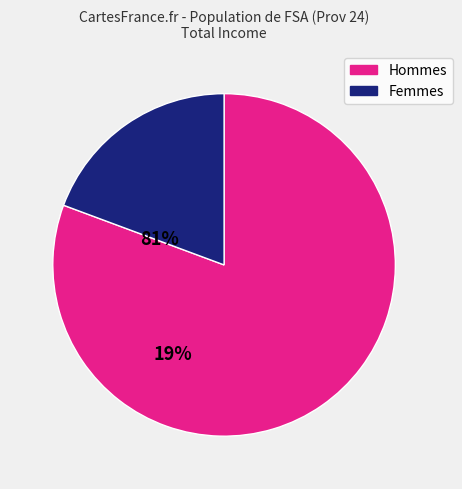

How many slices are in this pie chart?

2